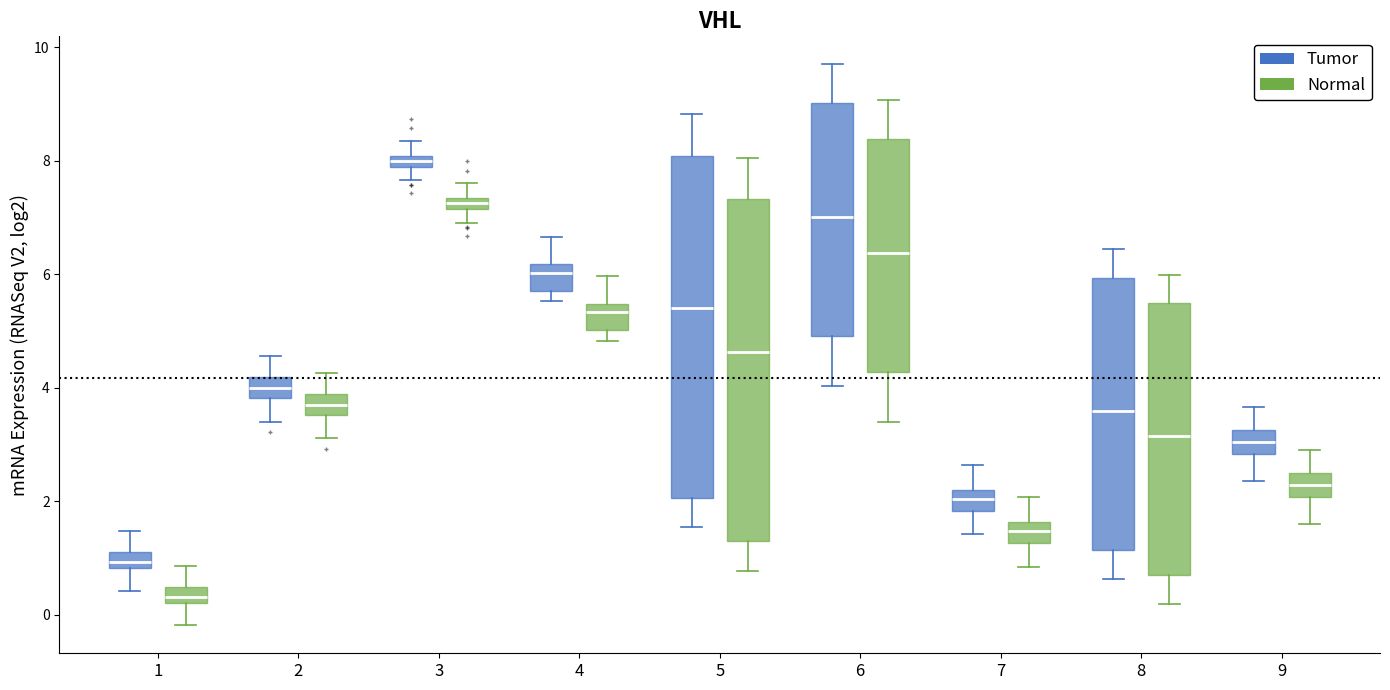

Which box's median line is the lowest?

1 (Normal)